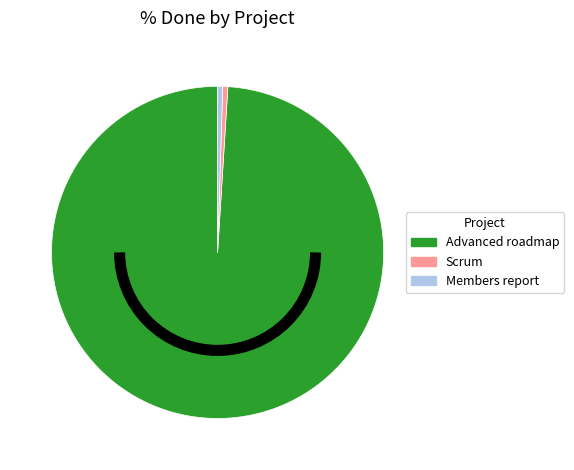

Is there a majority slice in this chart?

Yes